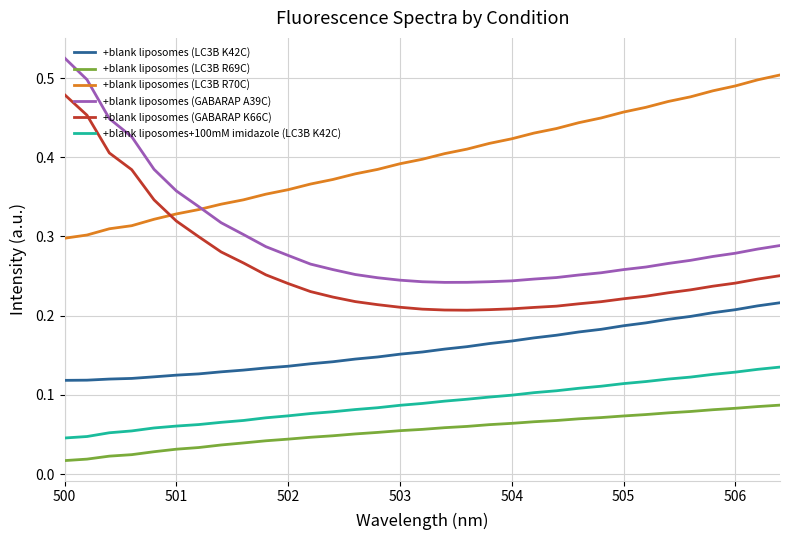

Which series has the widest spread of values?

+blank liposomes (GABARAP A39C)